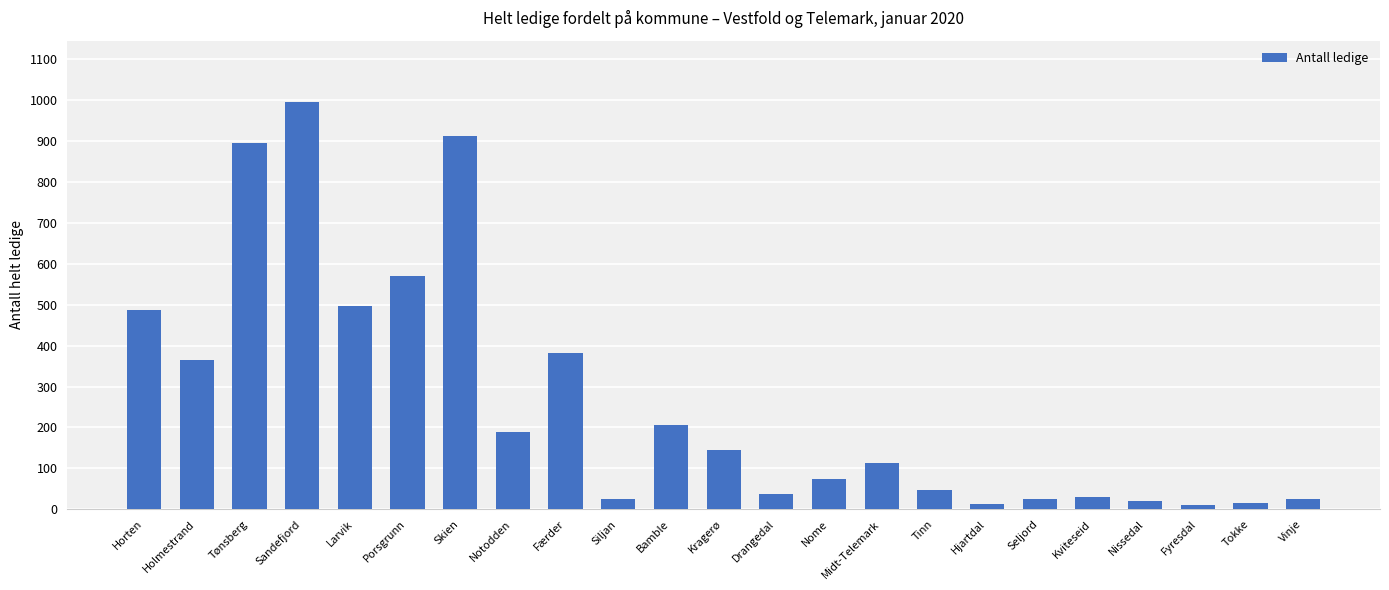

What is the maximum value shown in the chart?

996